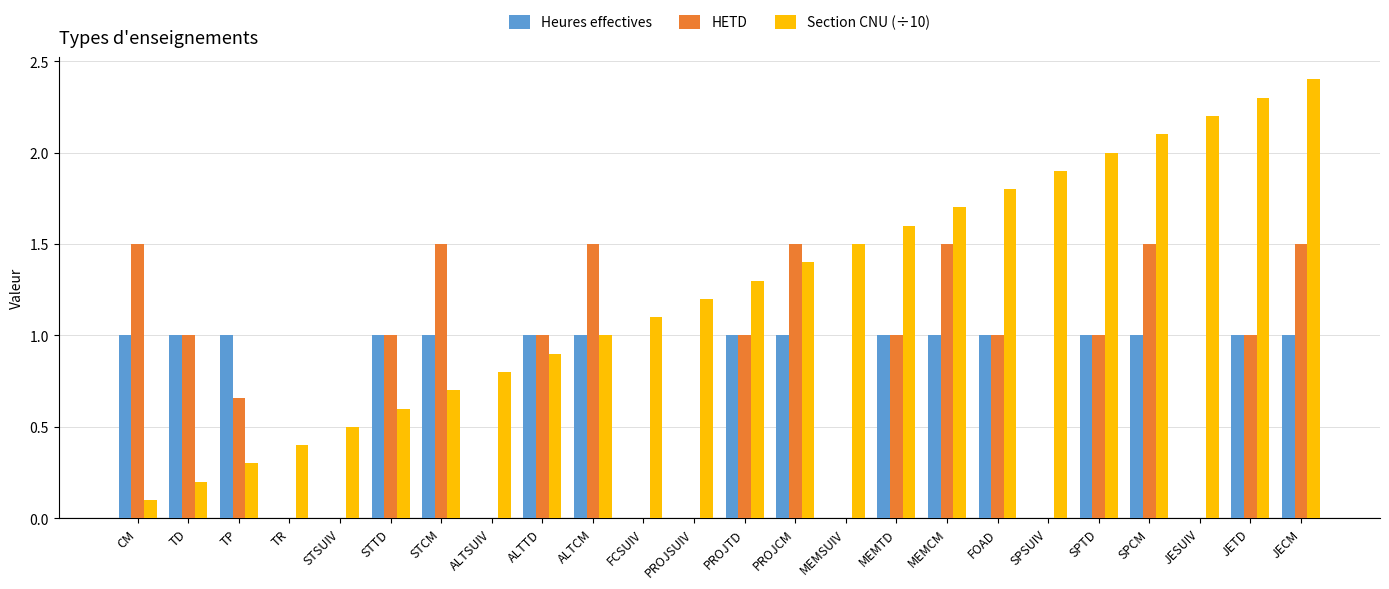

What is the total value across all series at STSUIV?

0.5